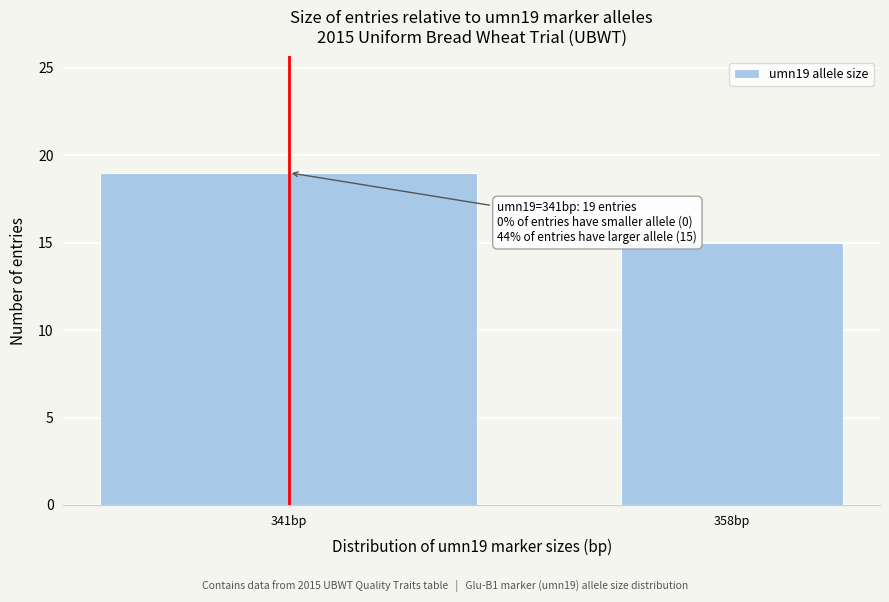

Reading left to right, extract all data points from this chart.

341bp=19	358bp=15